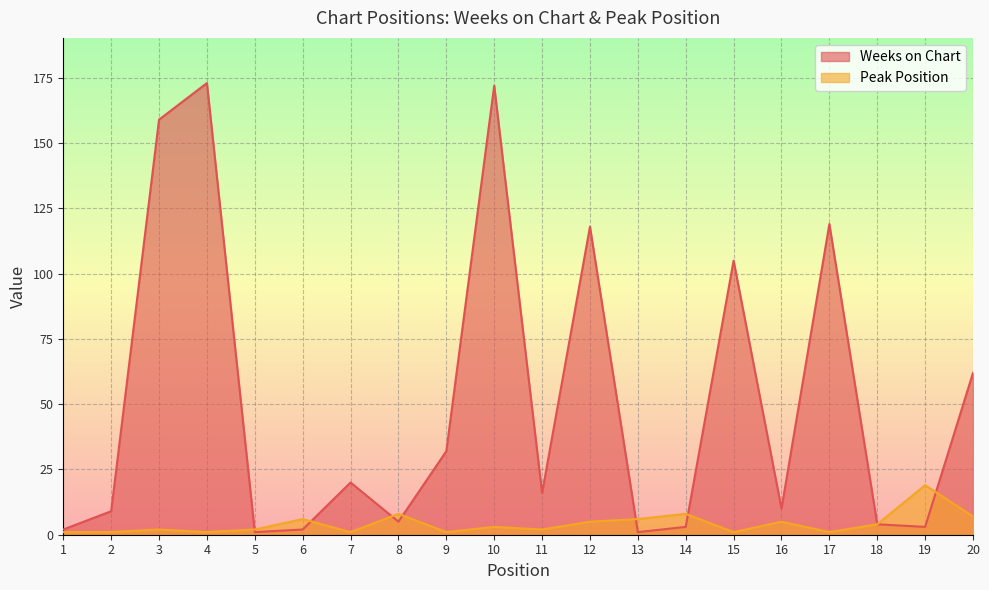

What is the value of the Weeks on Chart point at the 8th from the left?

5